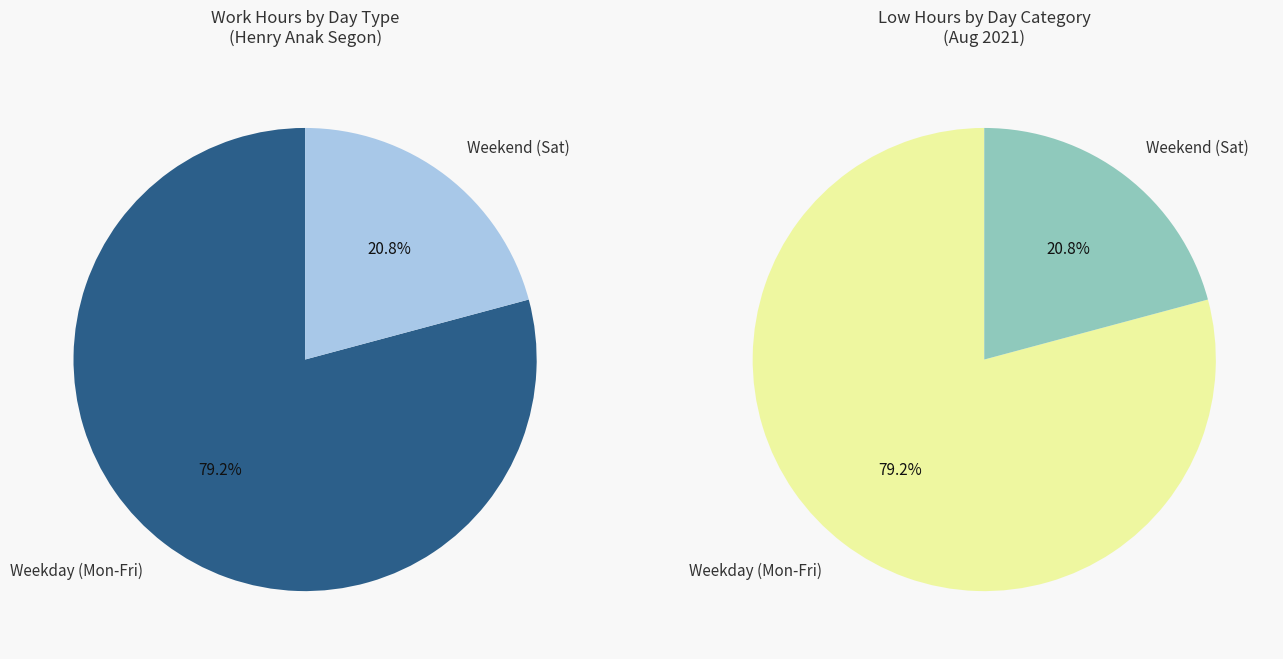

True or false: 6-Fri accounts for 19% of the total.

False